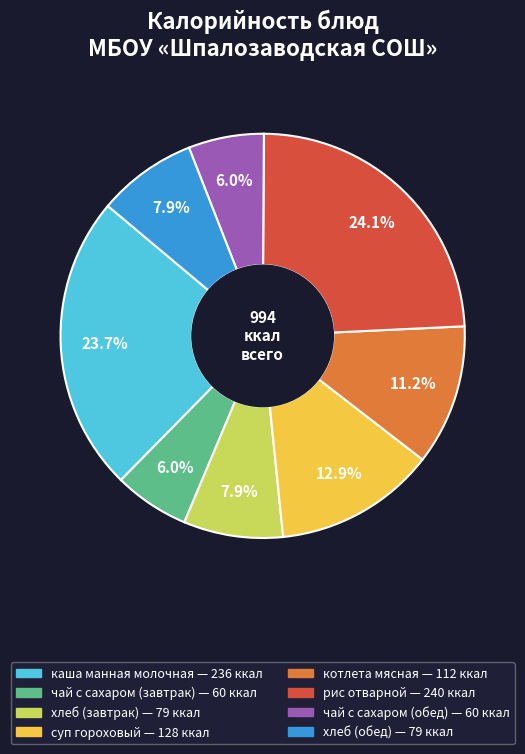

Do хлеб (завтрак) and хлеб (обед) together represent more than half of the pie?

No